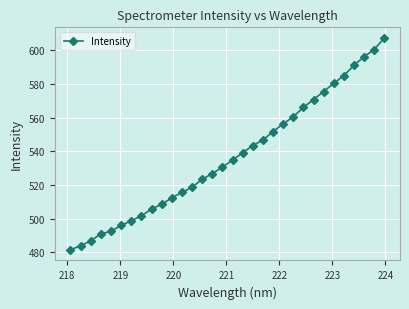

What is the minimum value shown in the chart?

481.5